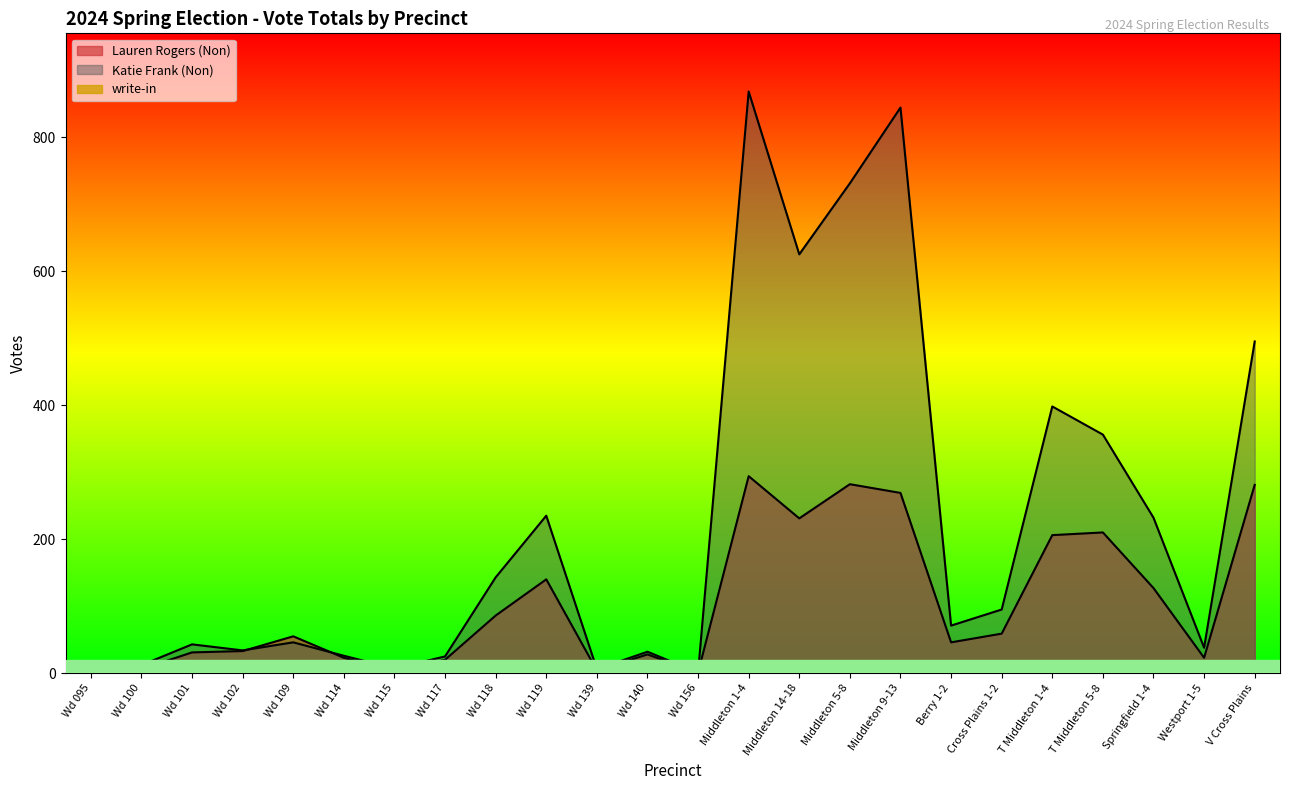

Reading left to right, transcribe all the data shown in this chart.

Lauren Rogers (Non): 6	6	31	33	55	23	3	20	86	140	4	28	1	294	231	282	269	46	59	206	210	127	23	281
Katie Frank (Non): 6	12	43	34	46	26	7	25	143	235	6	32	1	868	625	731	844	71	95	398	356	232	38	495
write-in: 0	0	1	2	0	2	0	0	1	5	1	1	0	2	1	1	9	0	0	5	5	2	0	7